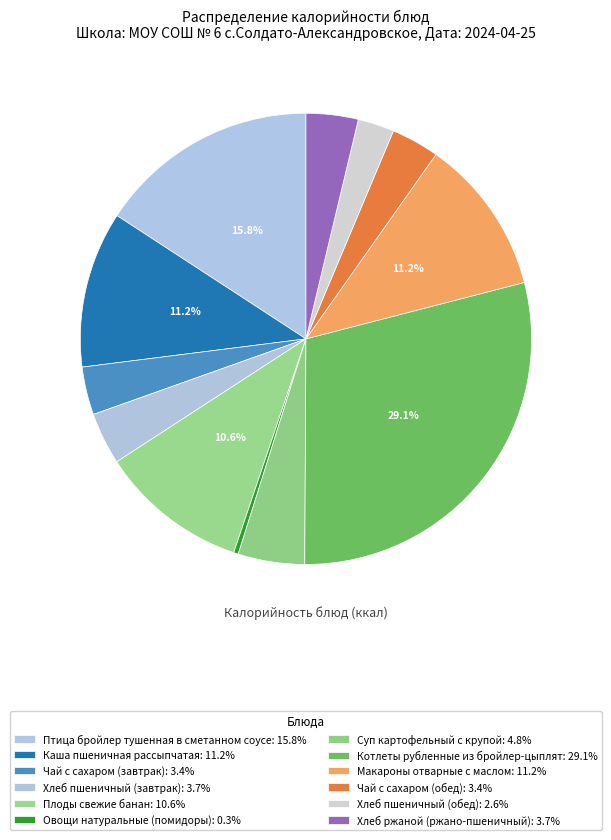

Which category has the smallest portion of the pie?

Овощи натуральные (помидоры)